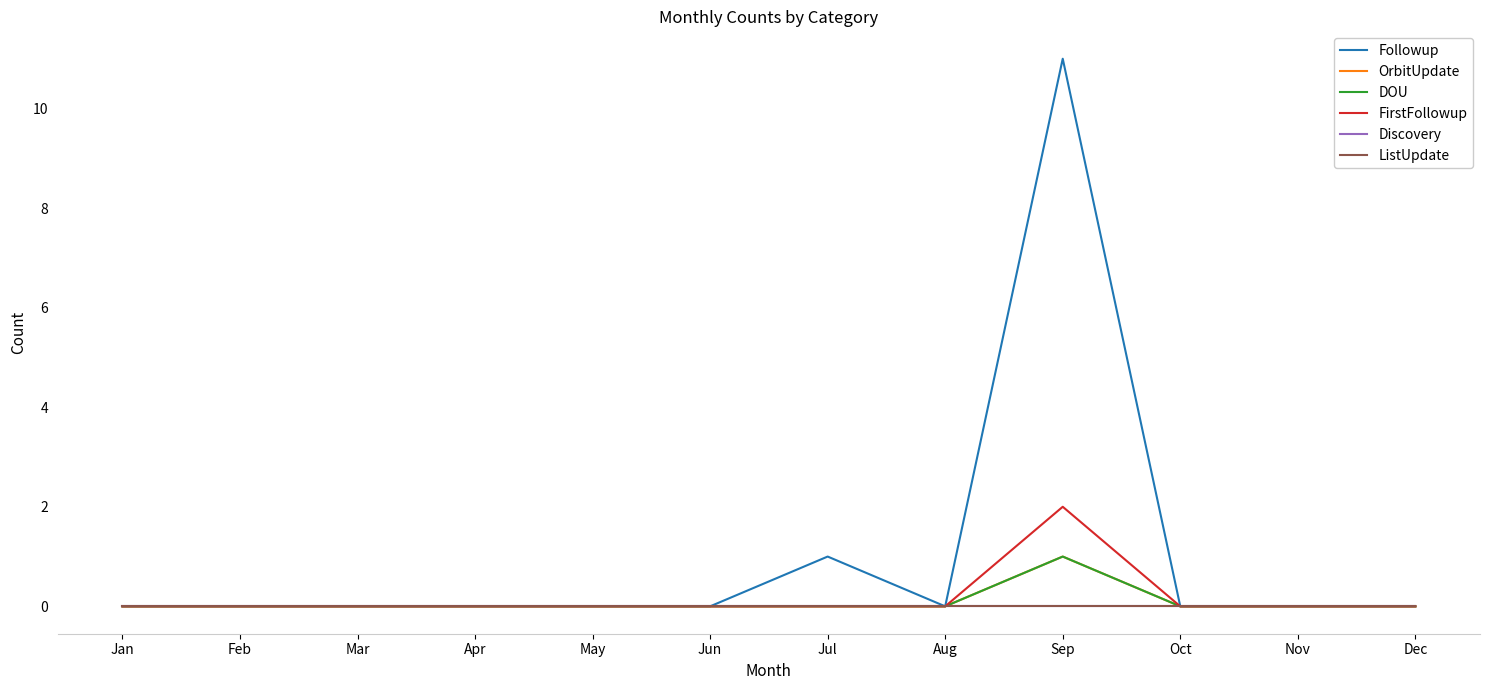

At which category is the sum across all series the highest?

Sep